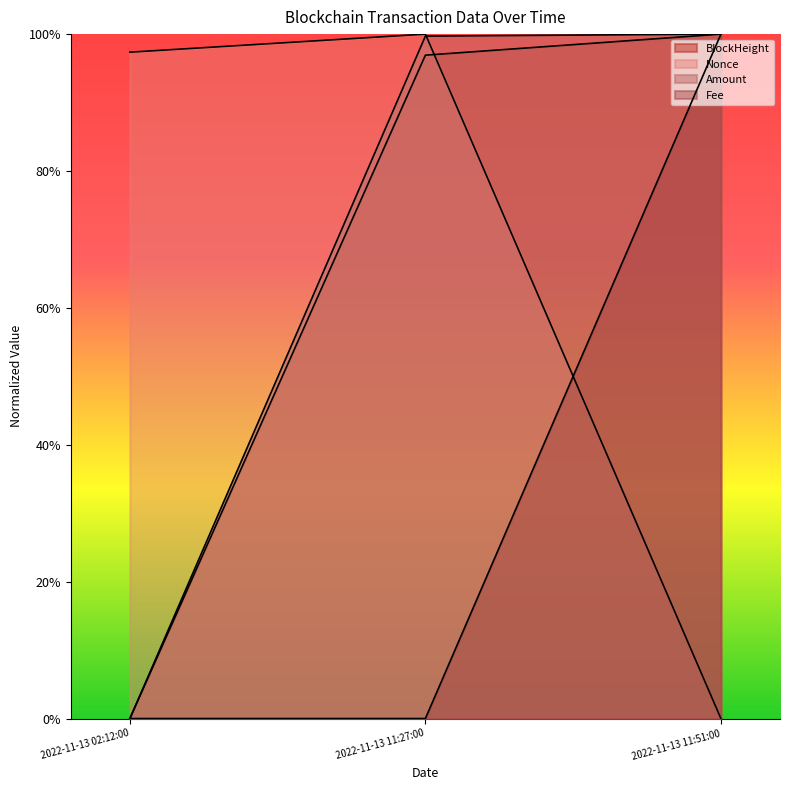

What is the difference between the maximum and minimum values in the BlockHeight series?

1.0